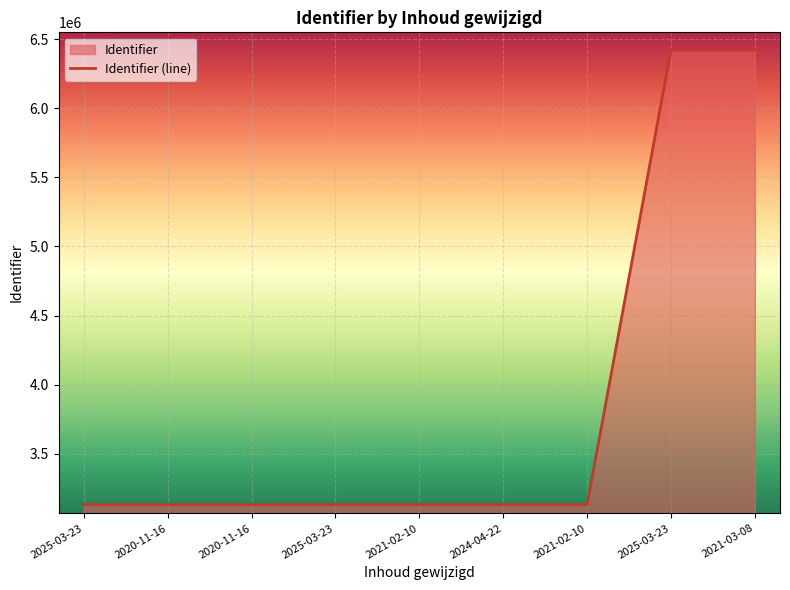

Reading left to right, what are all the values shown in this chart?

3132443	3132444	3132446	3132448	3132451	3132453	3132455	6420386	6420388